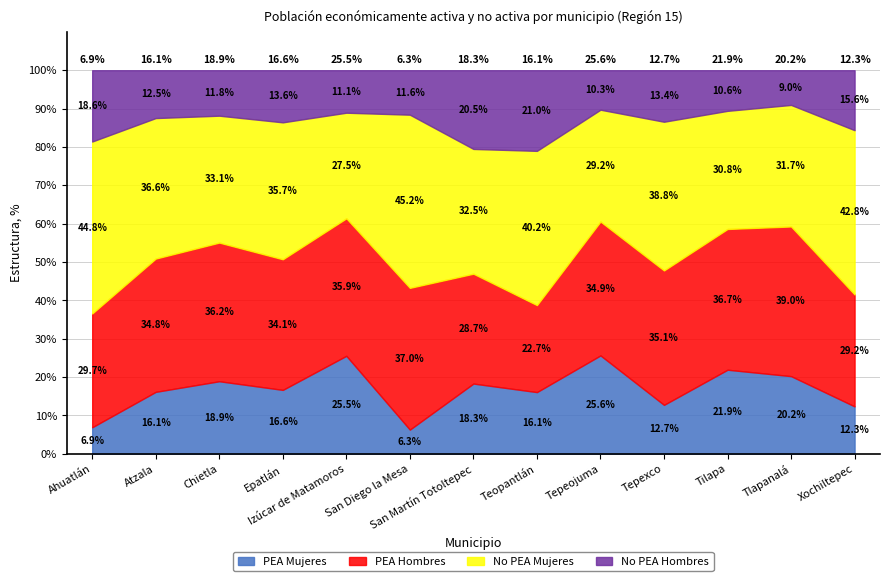

The PEA Mujeres series shows 16.1 at Teopantlán. True or false?

True